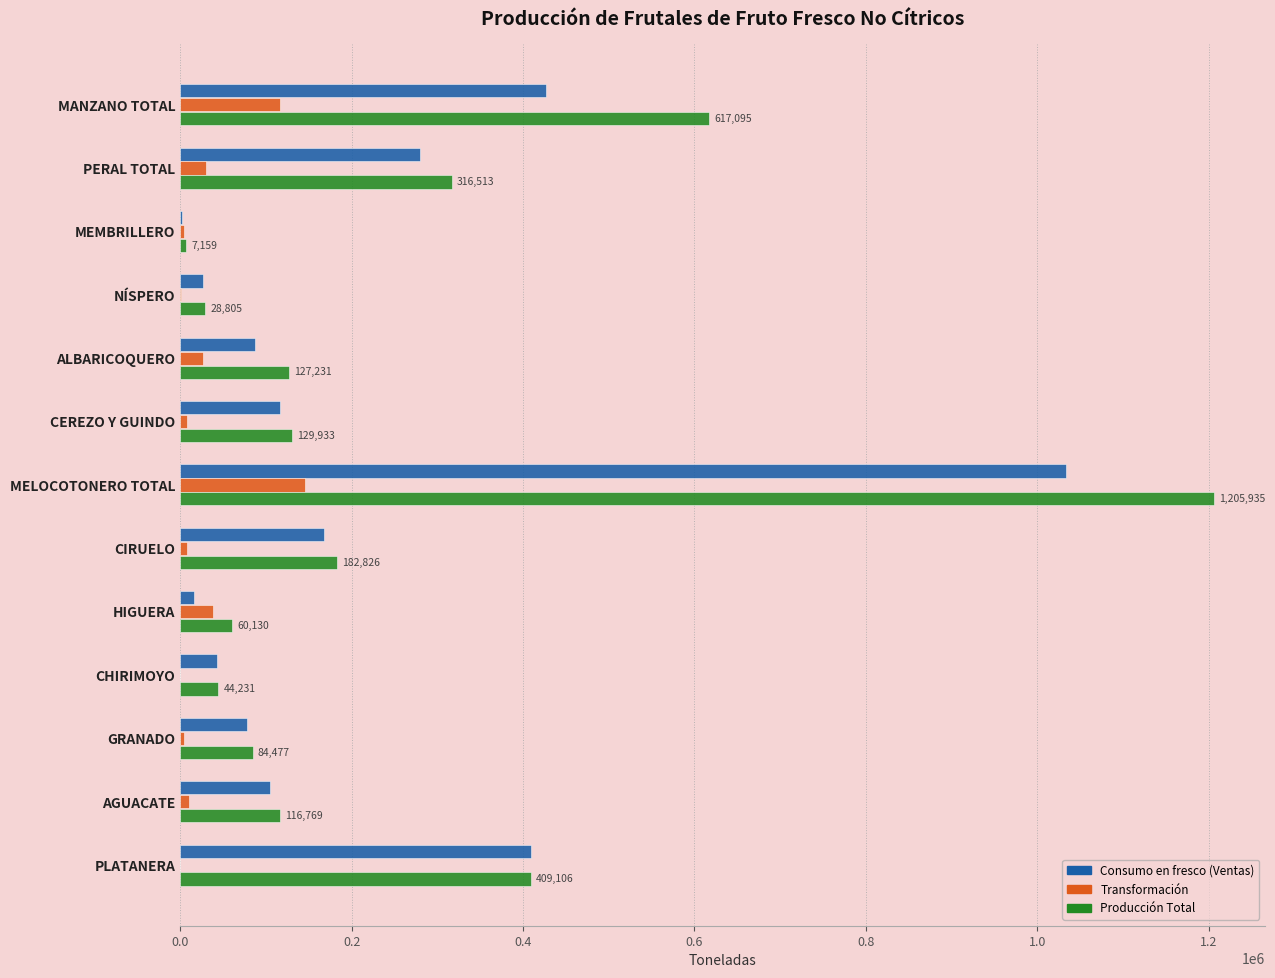

Which series has the widest spread of values?

Producción Total